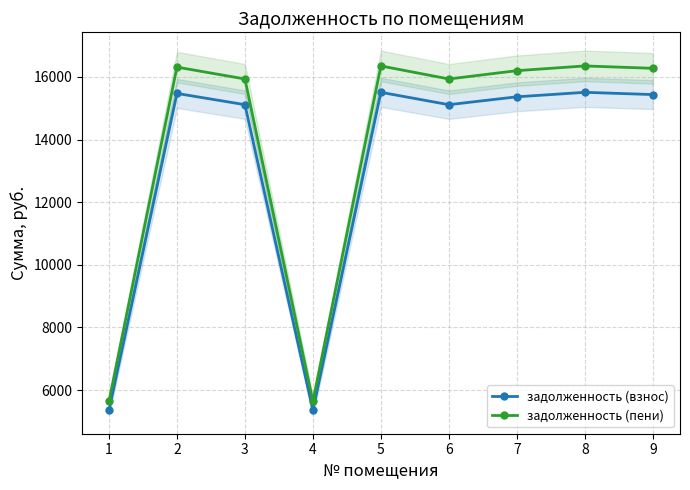

What is the difference between the second highest and minimum values in the задолженность (взнос) series?

10159.1